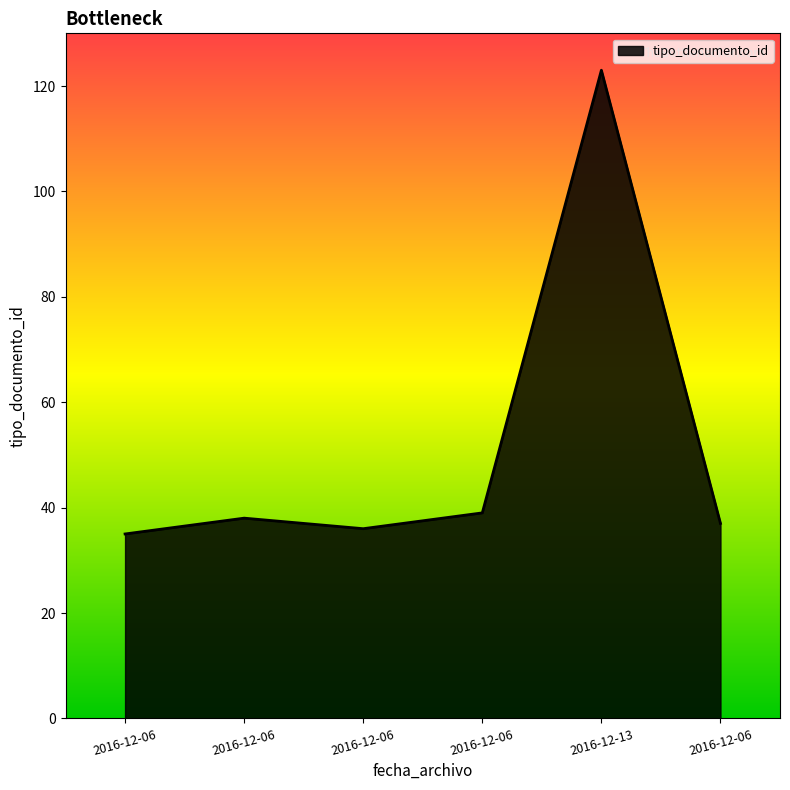

How many interior local peaks (higher than both neighbors) does the data have?

2